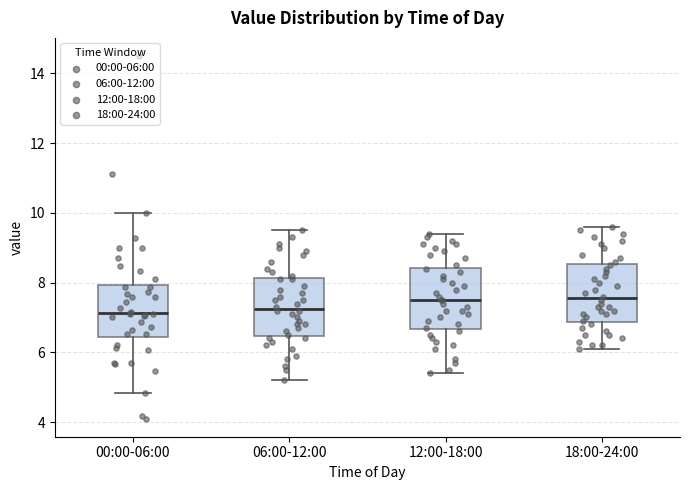

Reading left to right, transcribe this box plot: for each box, give where its median line is, the range the box spans, and where its two whiskers end, as read against the y-axis. The values are not printed on the chart, so give them approximately, as read against the axis.

00:00-06:00: median 7.2, box 6.4 to 8.0, whiskers 4.8 to 10.0
06:00-12:00: median 7.2, box 6.4 to 8.2, whiskers 5.2 to 9.6
12:00-18:00: median 7.6, box 6.6 to 8.4, whiskers 5.4 to 9.4
18:00-24:00: median 7.6, box 6.8 to 8.6, whiskers 6.2 to 9.6